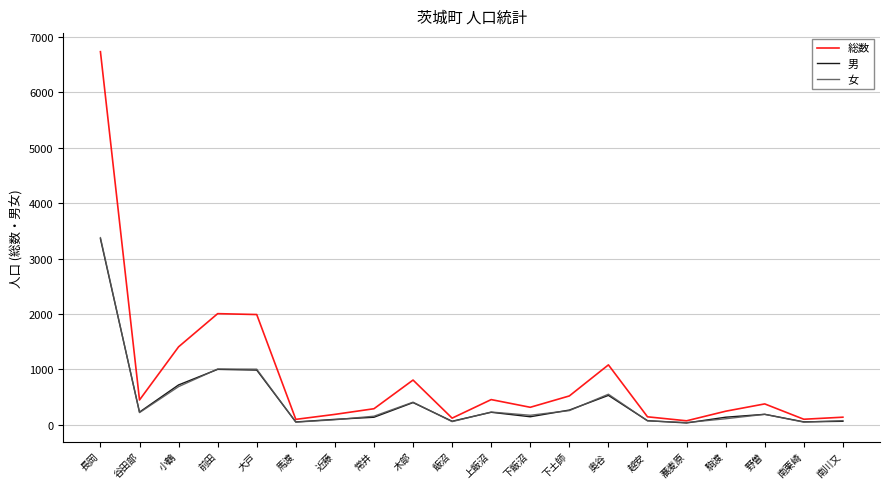

What is the sum of the 男 values at 大戸 and 奥谷?

1517